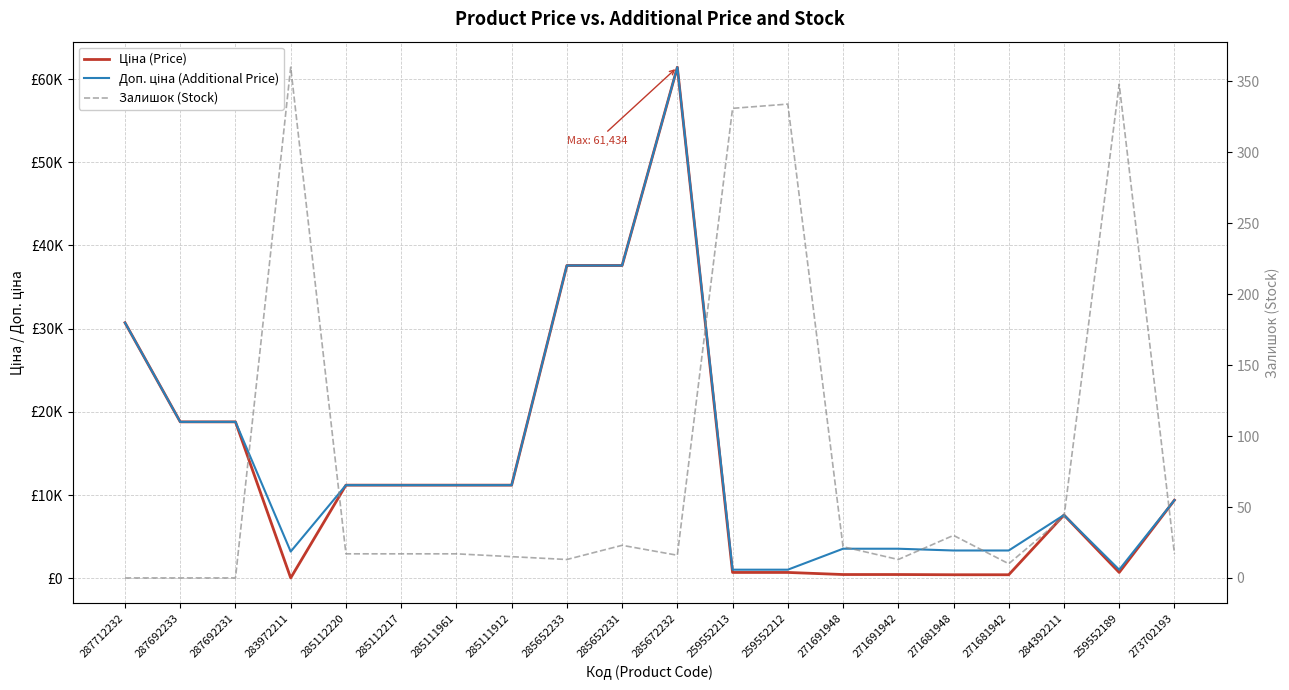

Is it true that Ціна (Price) equals 416.6 at 271681948?

True